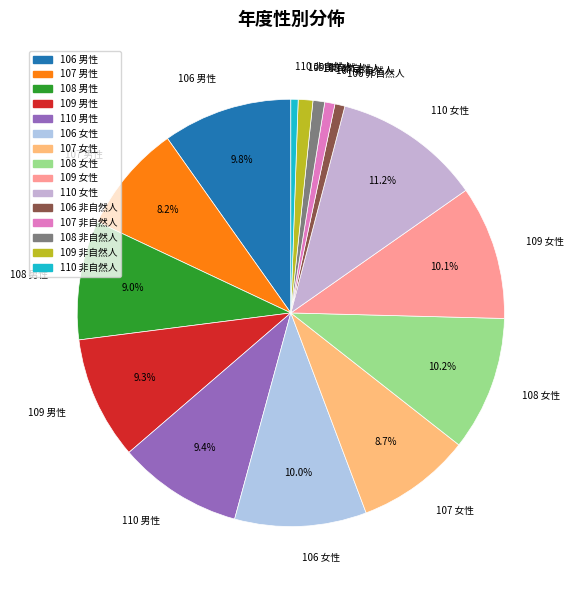

Between 108 男性 and 108 非自然人, which is larger?

108 男性